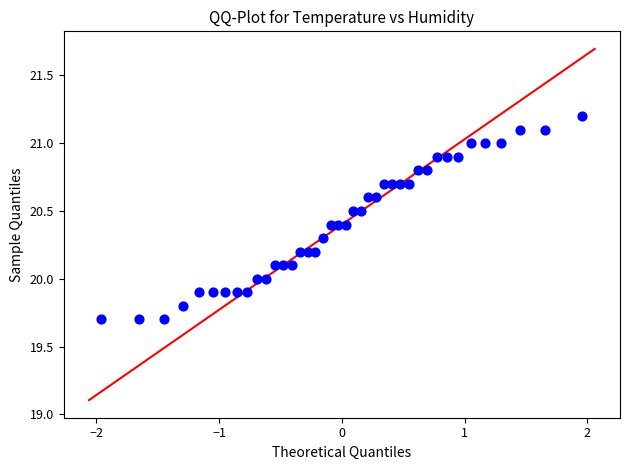

What is the range of X values (max minus min)?

3.9